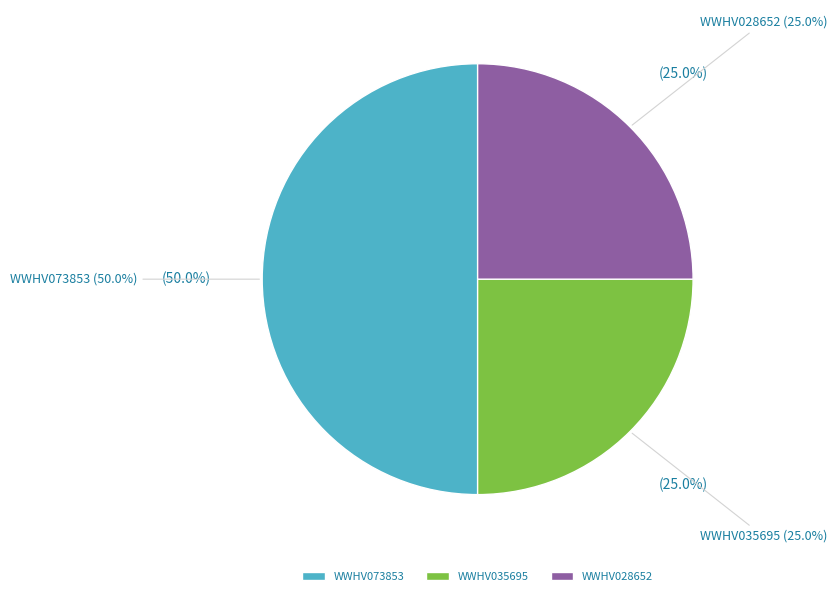

How many slices are in this pie chart?

3